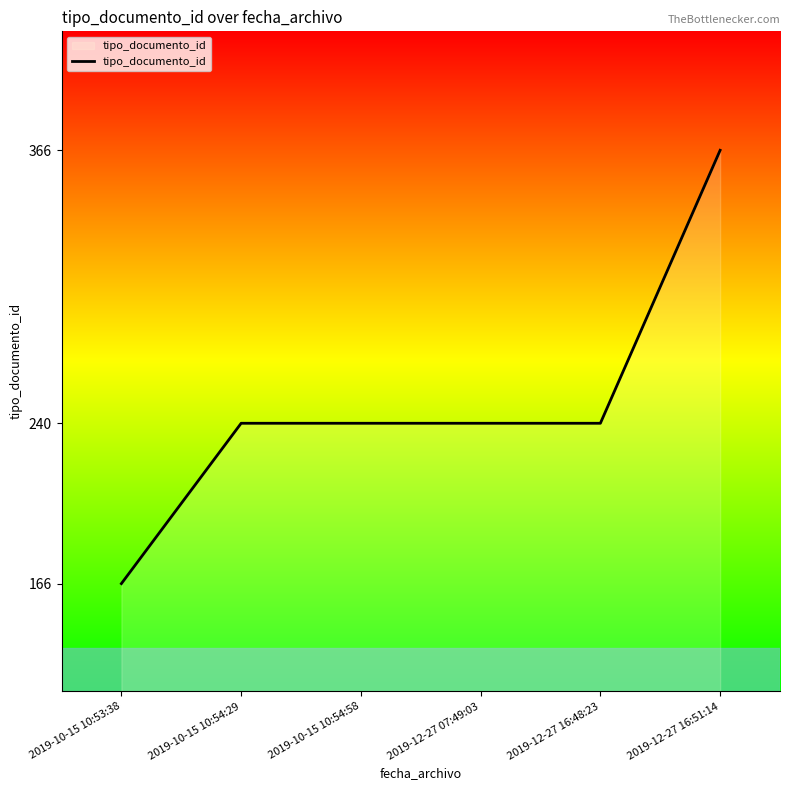

Read the value at 2019-10-15 10:54:29.

240